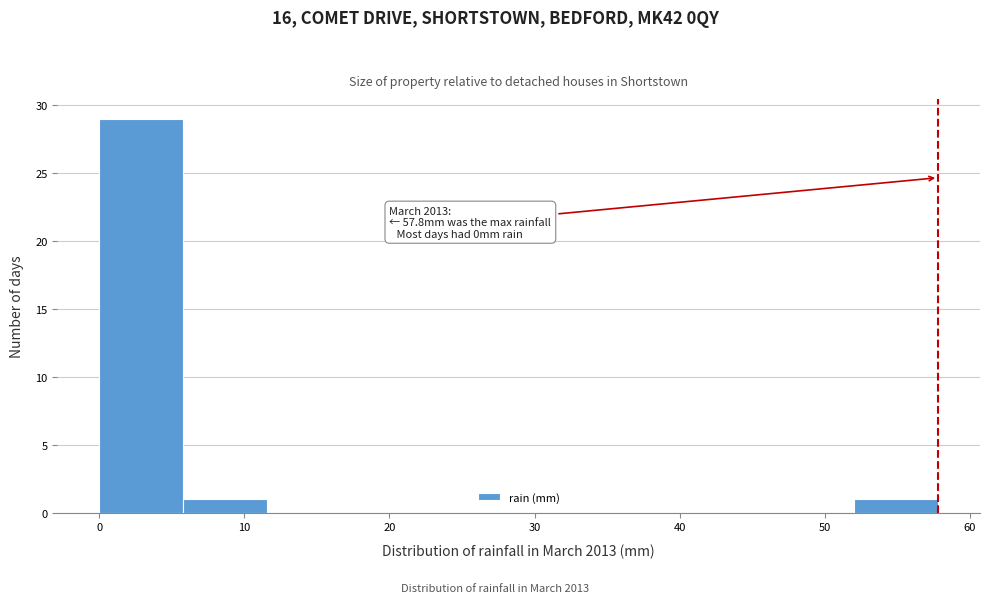

Which range on the x-axis has the tallest bar?

0 to 6